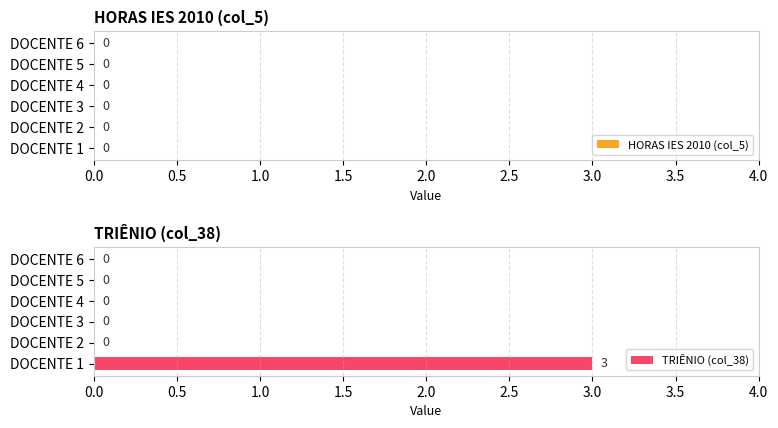

What is the change in value from DOCENTE 1 to DOCENTE 3?

-3